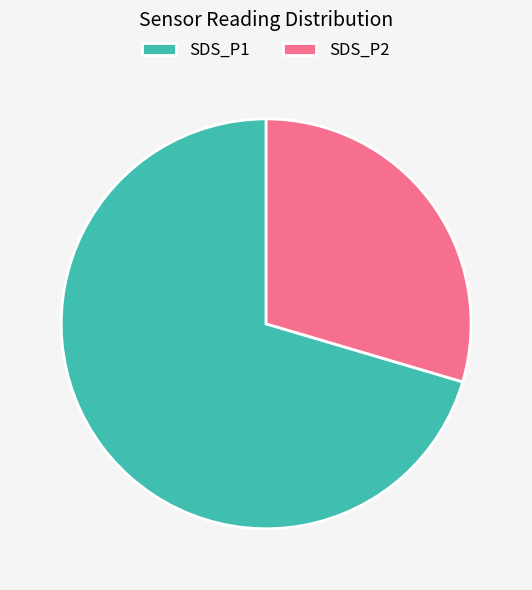

Rank the categories by value from highest to lowest.

SDS_P1, SDS_P2